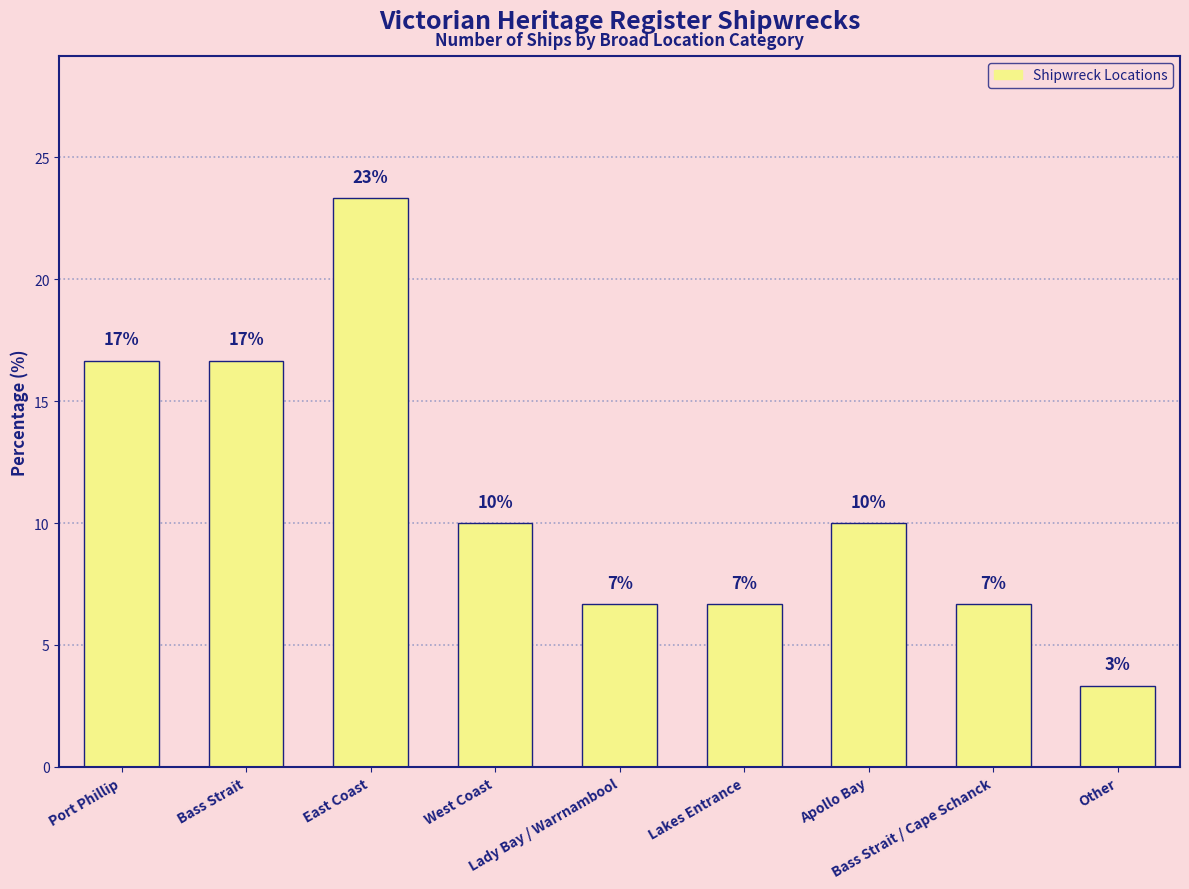

How many bars are there in total?

9